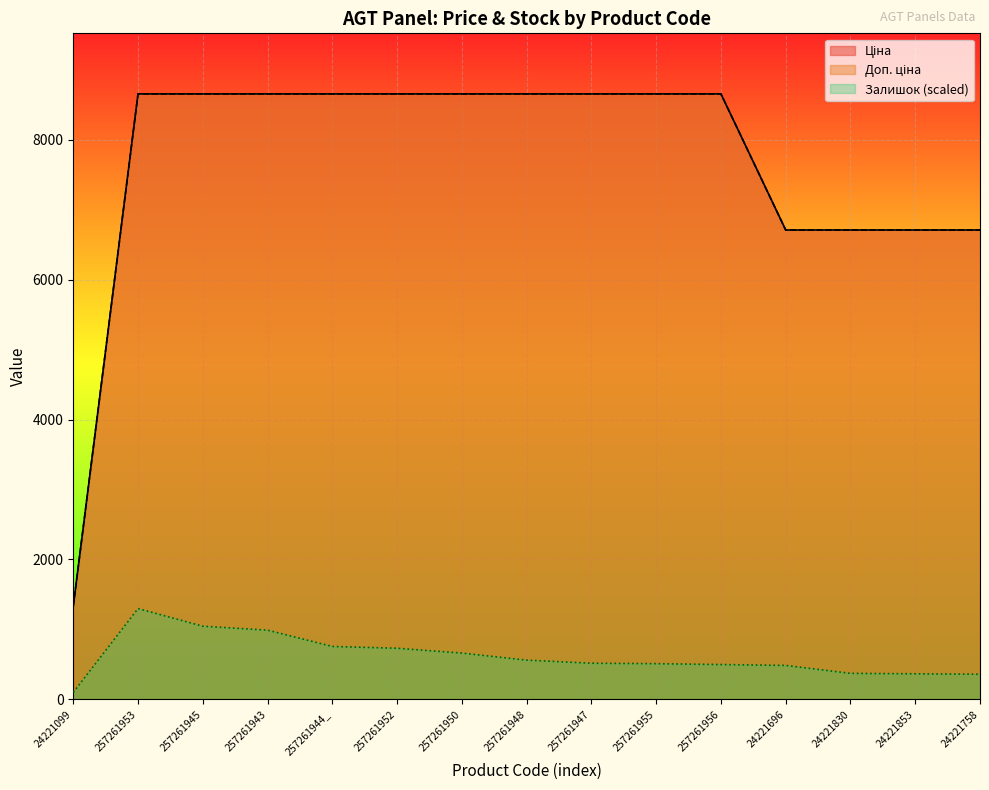

What is the label of the 8th point from the right?

257261948